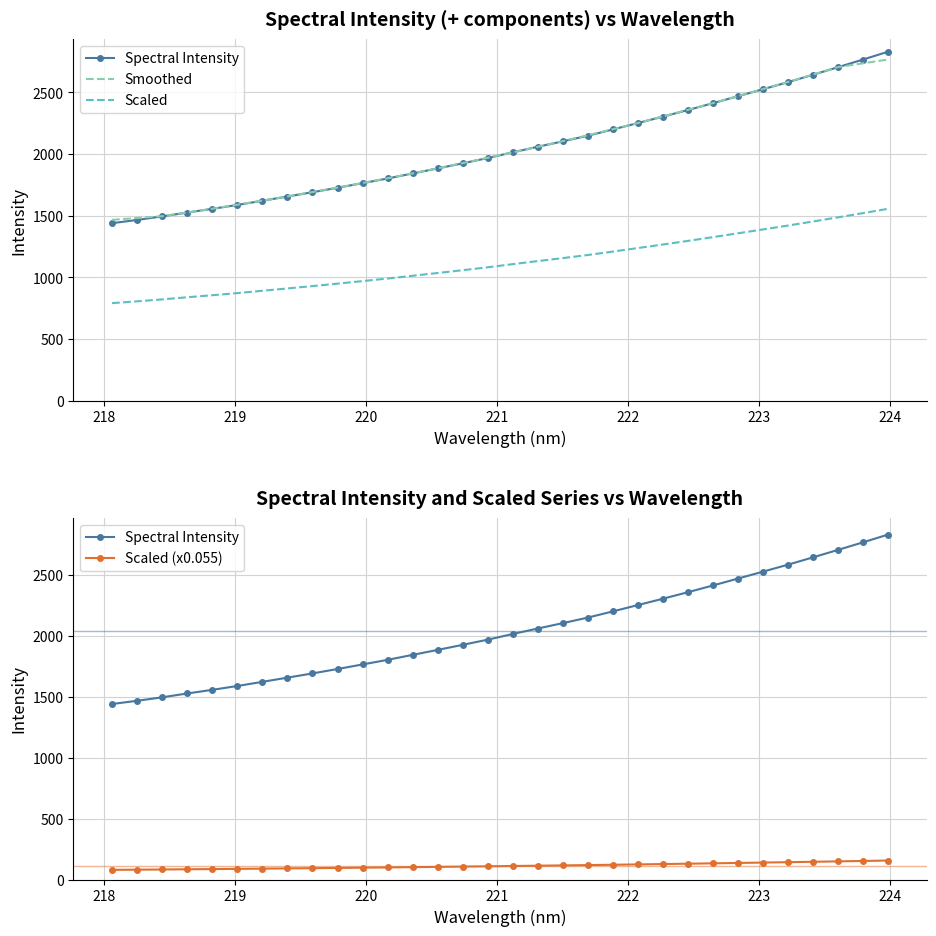

What is the difference between the maximum and minimum values in the Scaled (x0.055) series?

76.4